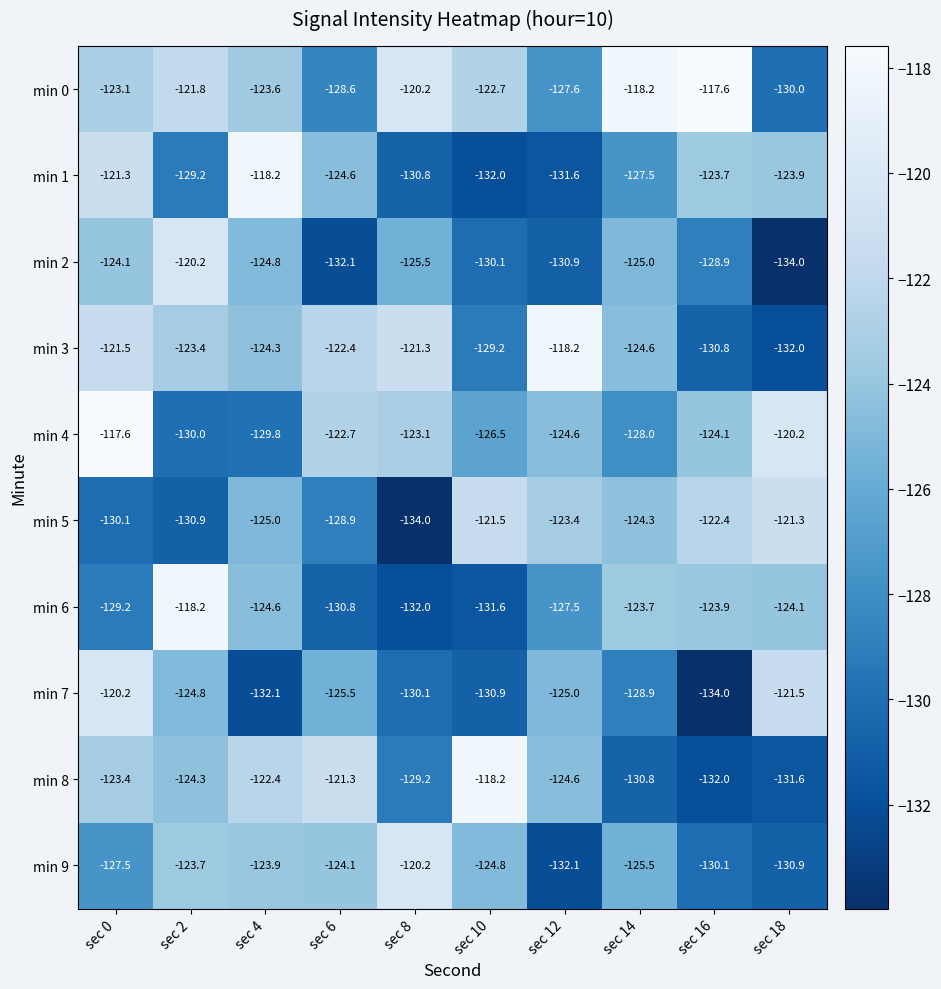

What is the sum of the min 6 values at sec 14 and sec 2?

-241.9